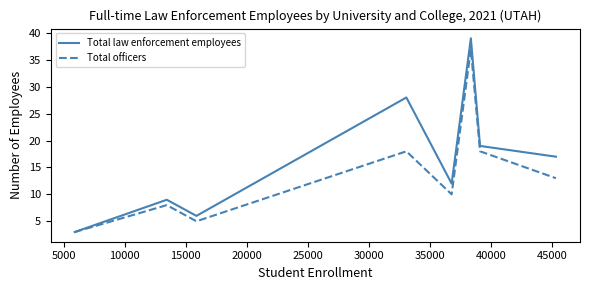

Which series has the largest range (max minus min)?

Total law enforcement employees